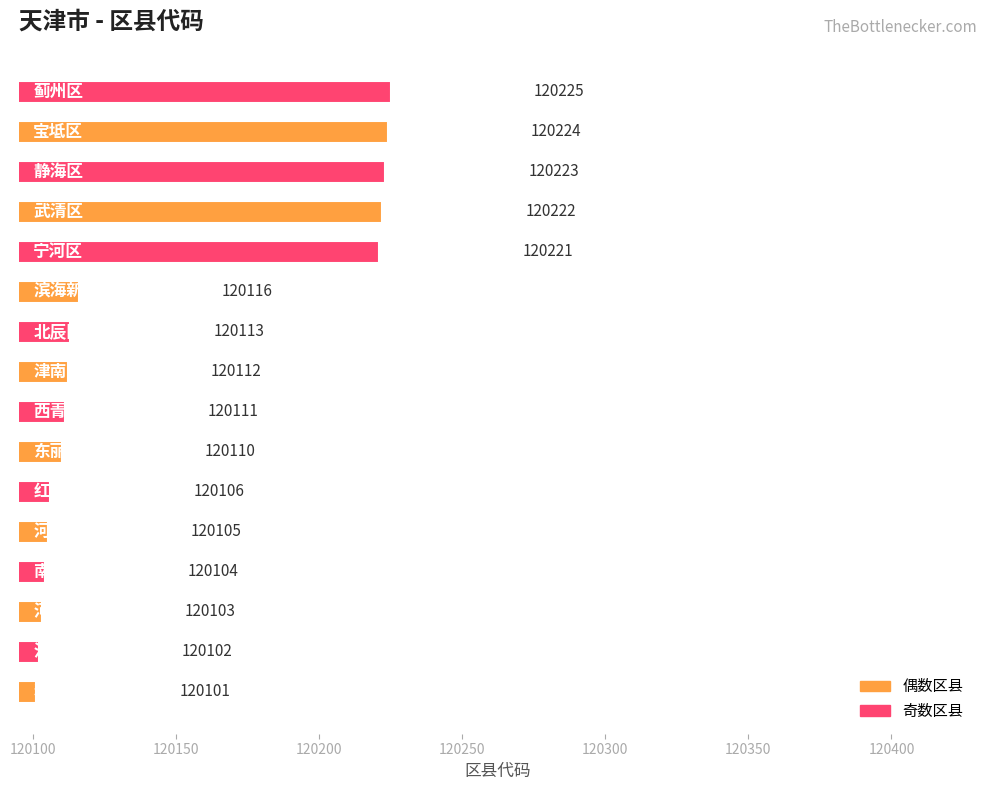

What is the smallest value displayed?

120101